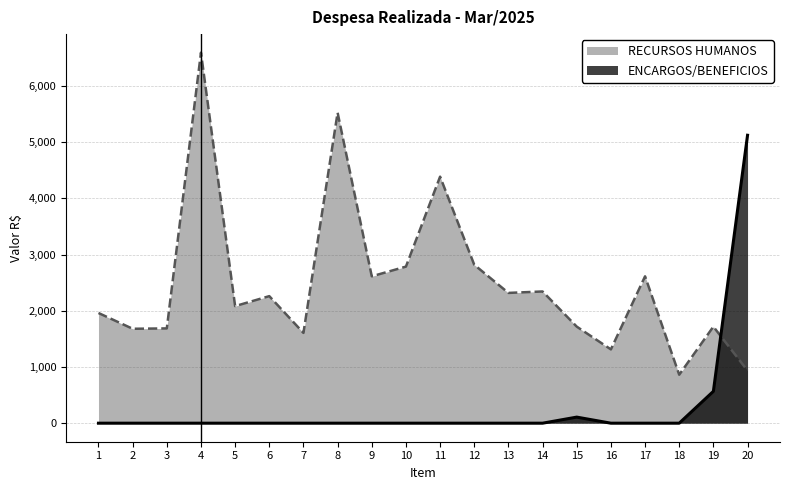

How many lines are shown in the chart?

2